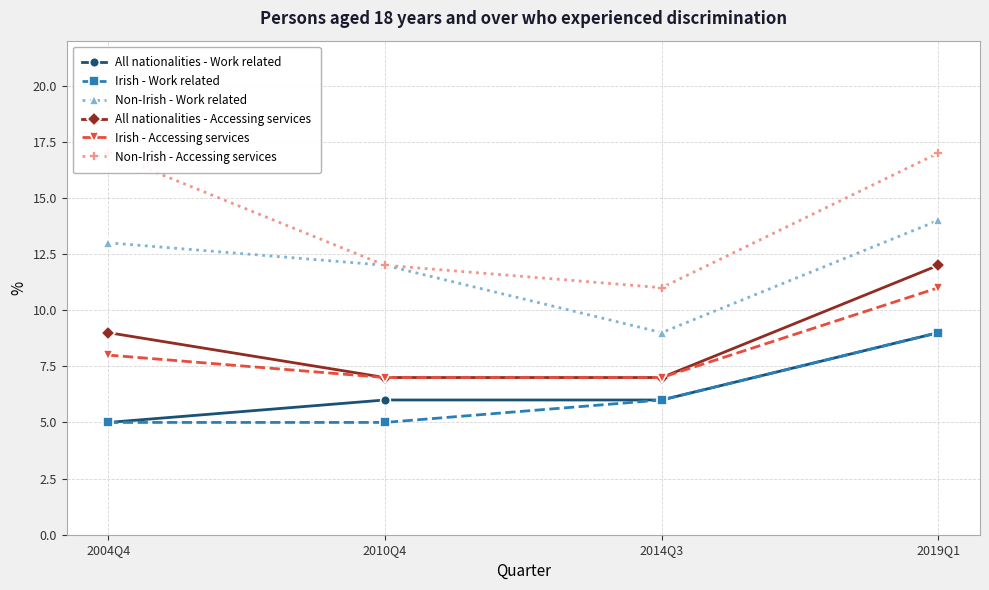

True or false: Irish - Work related has a value of 14 at 2019Q1.

False